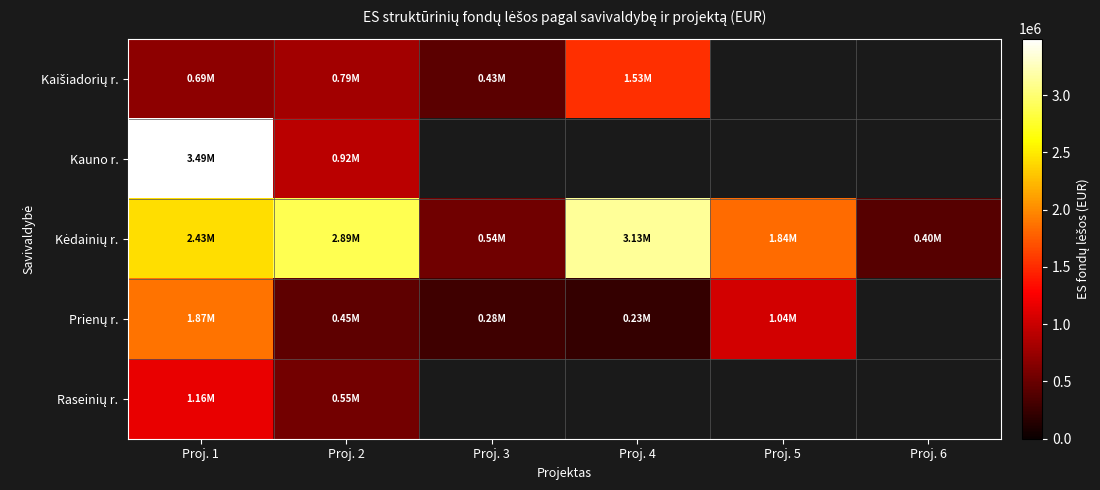

What is the lowest value of the Raseinių r. series?

552434.2